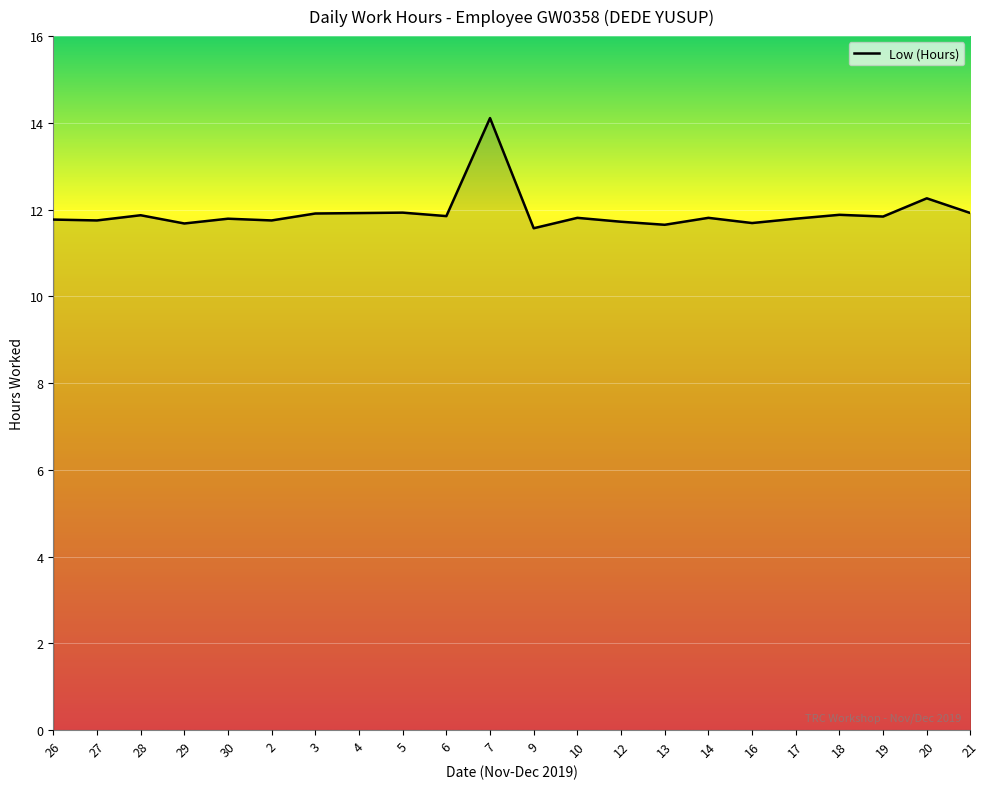

What is the change in value from 26 to 16?

-0.1